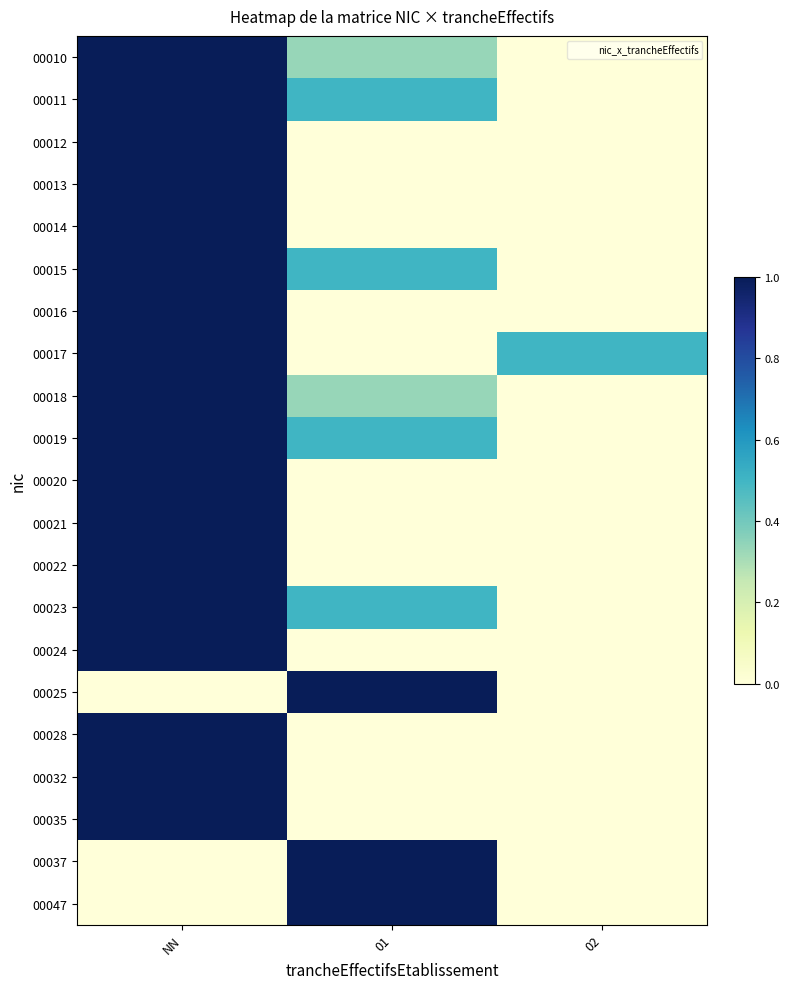

At which category does the chart reach its peak across all series?

NN